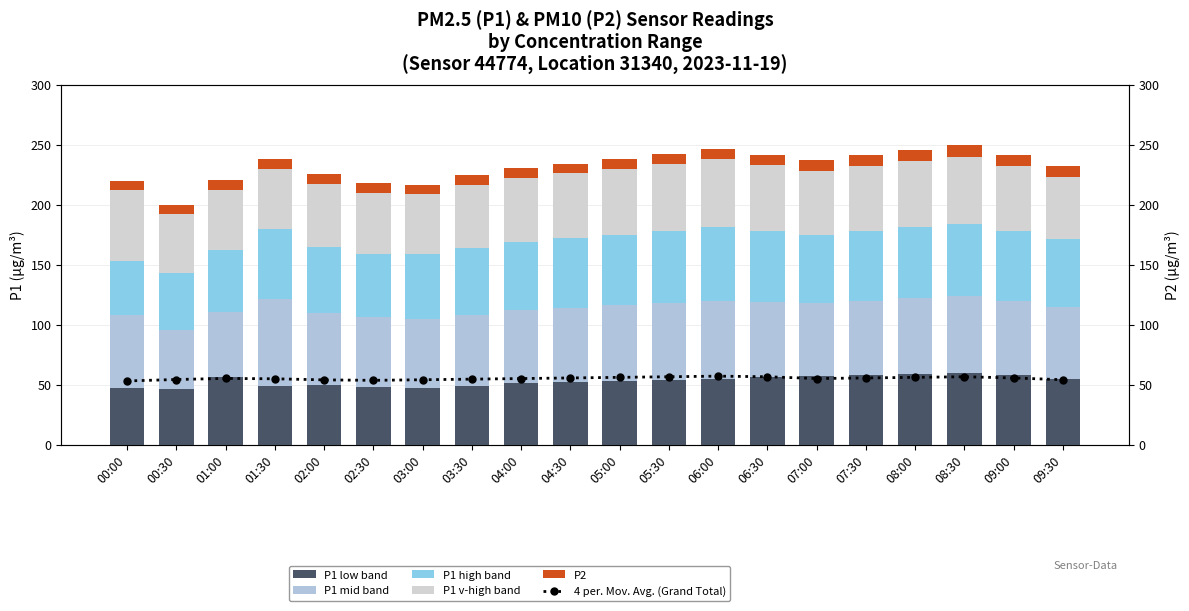

At how many categories does at least one series exceed 71?

1